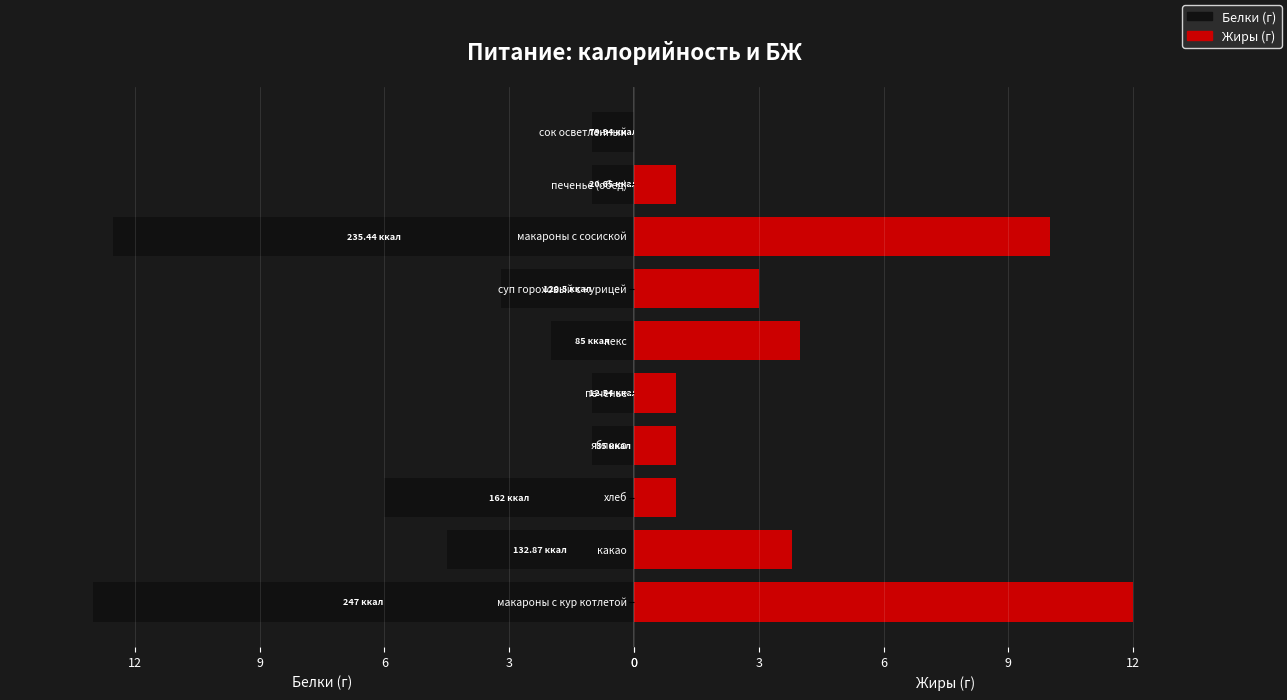

What is the value of the Белки (г) bar at the 1st from the left?

-13.0